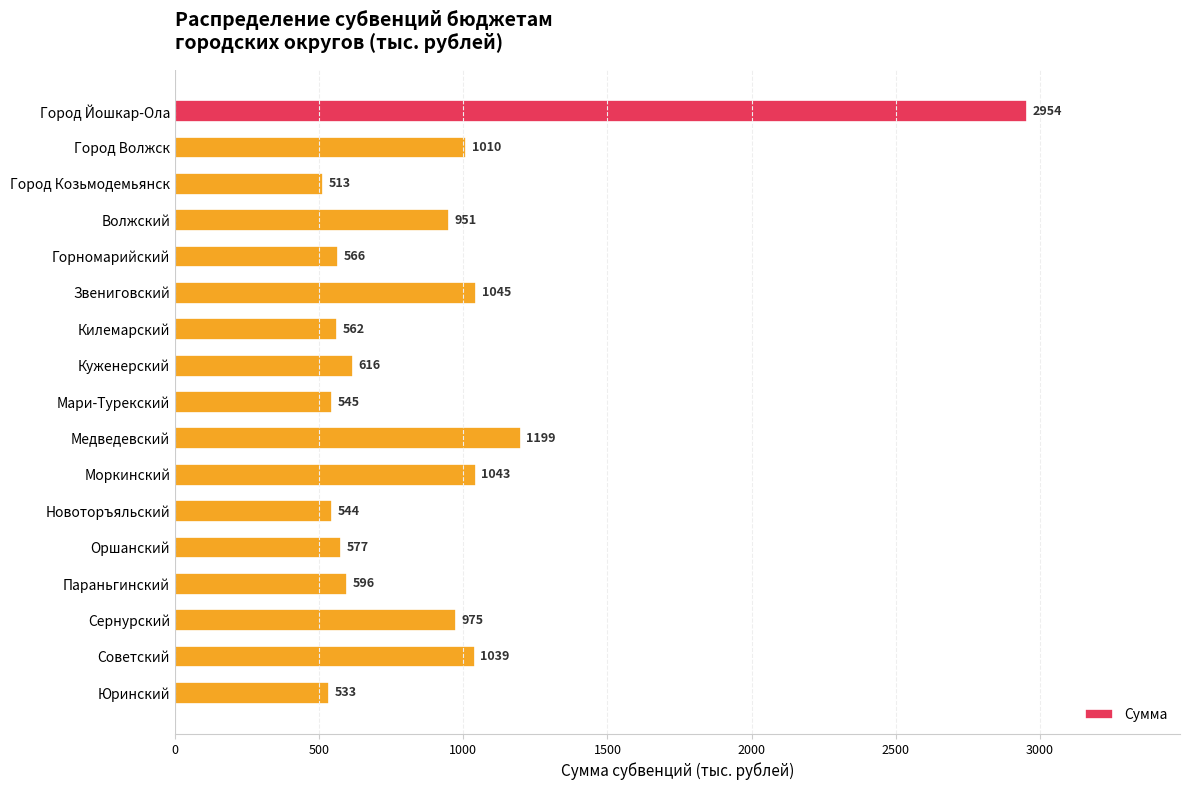

Reading top to bottom, what are all the values shown in this chart?

Город Йошкар-Ола=2954	Город Волжск=1010	Город Козьмодемьянск=513	Волжский=951	Горномарийский=566	Звениговский=1045	Килемарский=562	Куженерский=616	Мари-Турекский=545	Медведевский=1199	Моркинский=1043	Новоторъяльский=544	Оршанский=577	Параньгинский=596	Сернурский=975	Советский=1039	Юринский=533